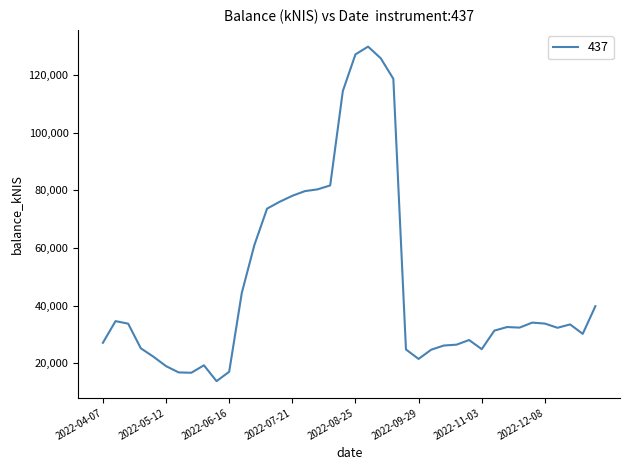

What is the maximum value shown in the chart?

129889.6